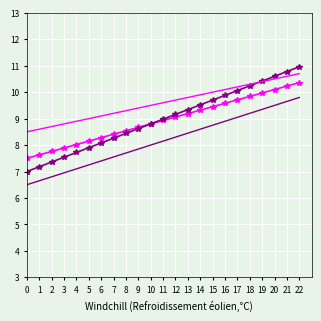

What is the total value across all series at 18?

39.6